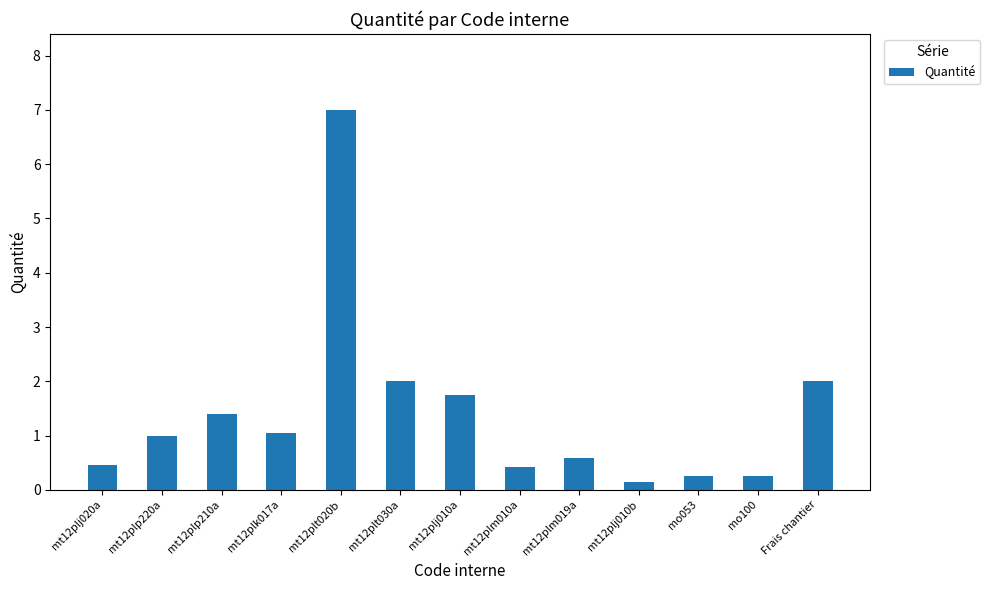

What is the value of the 6th bar from the left?

2.0